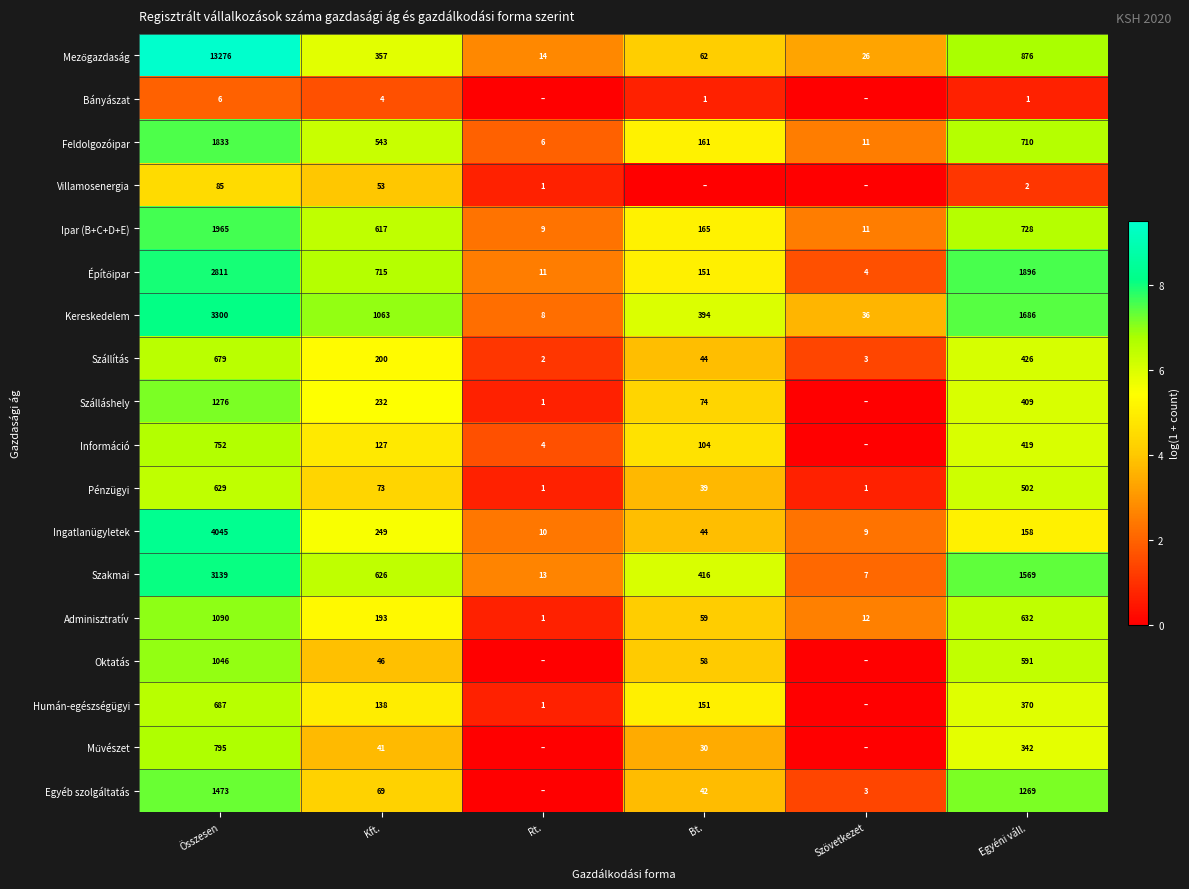

The value of Ingatlanügyletek at Összesen is 12.8. True or false?

False